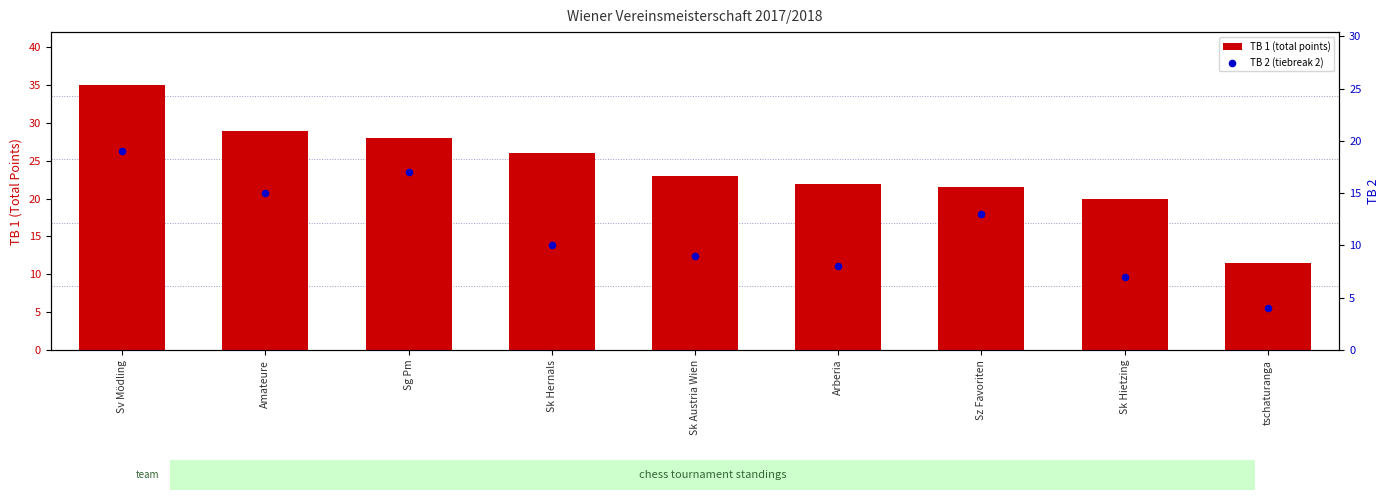

At which category is the sum across all series the highest?

Sv Mödling